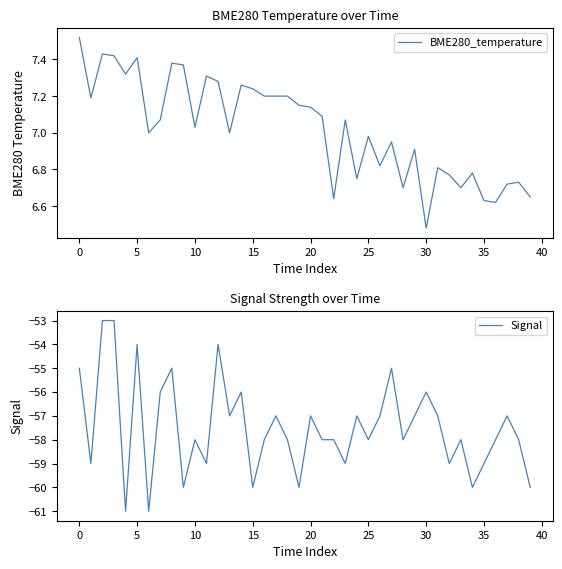

What is the maximum value for Signal?

-53